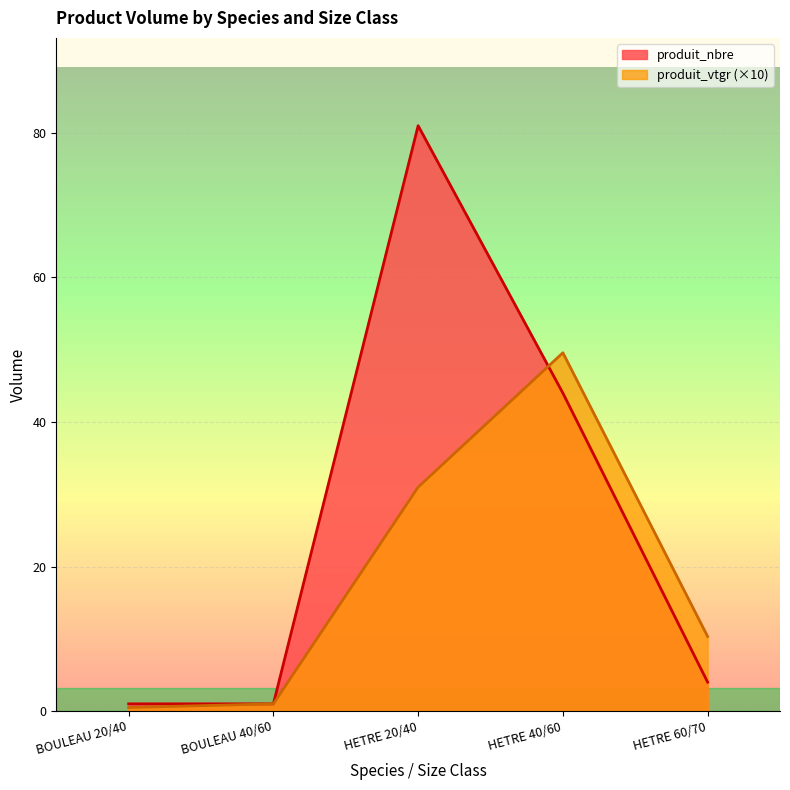

At which label does produit_vtgr reach its peak?

HETRE 40/60